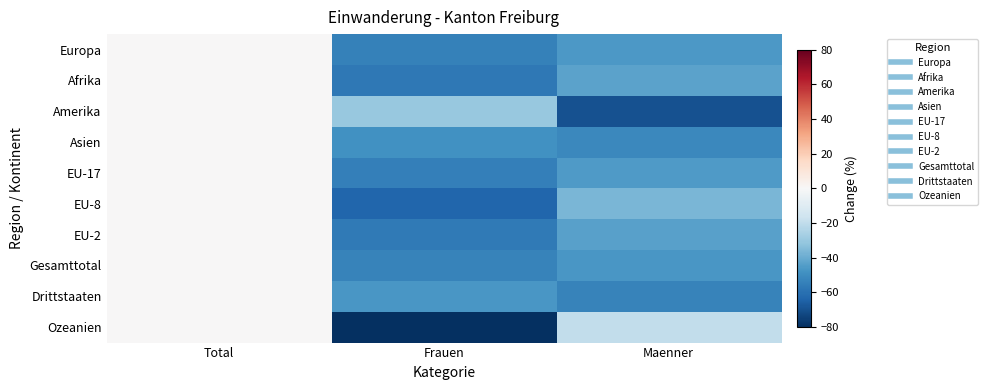

At Total, list the series in order from largest to smallest.

Europa, Afrika, Amerika, Asien, EU-17, EU-8, EU-2, Gesamttotal, Drittstaaten, Ozeanien